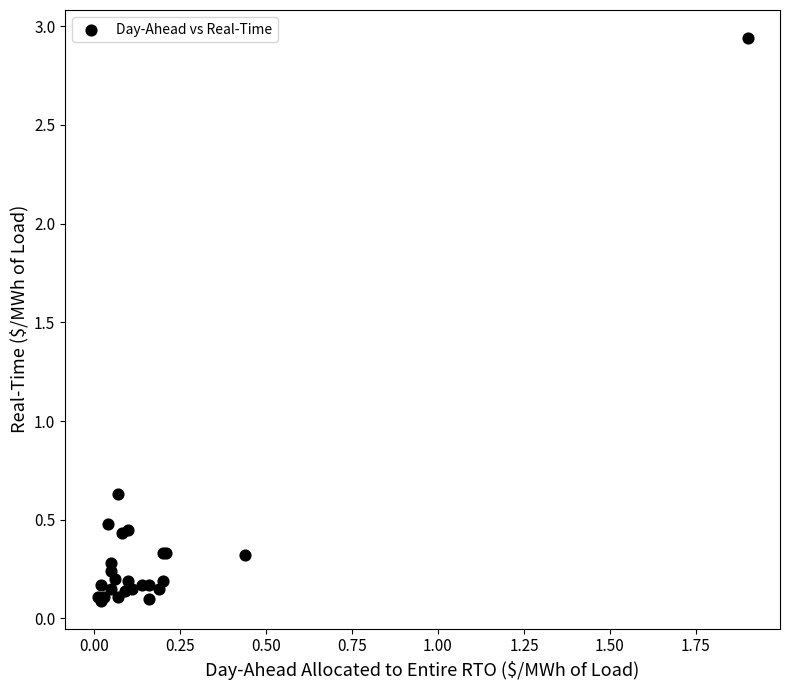

What Y value in the scatter plot is closest to 1?

0.6